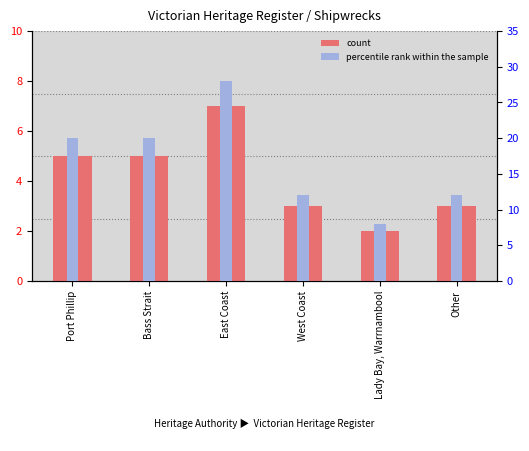

What is the label of the 5th bar from the left?

Lady Bay, Warrnambool